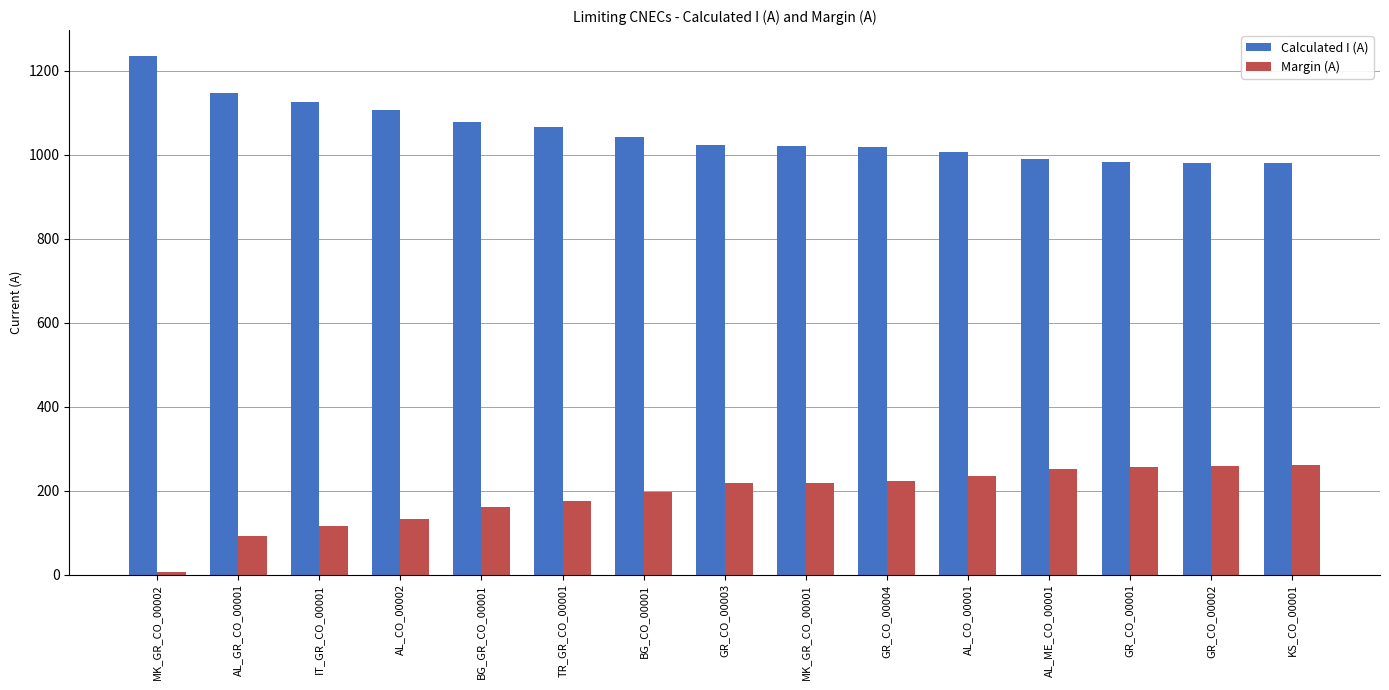

How many data points does each series have?

15